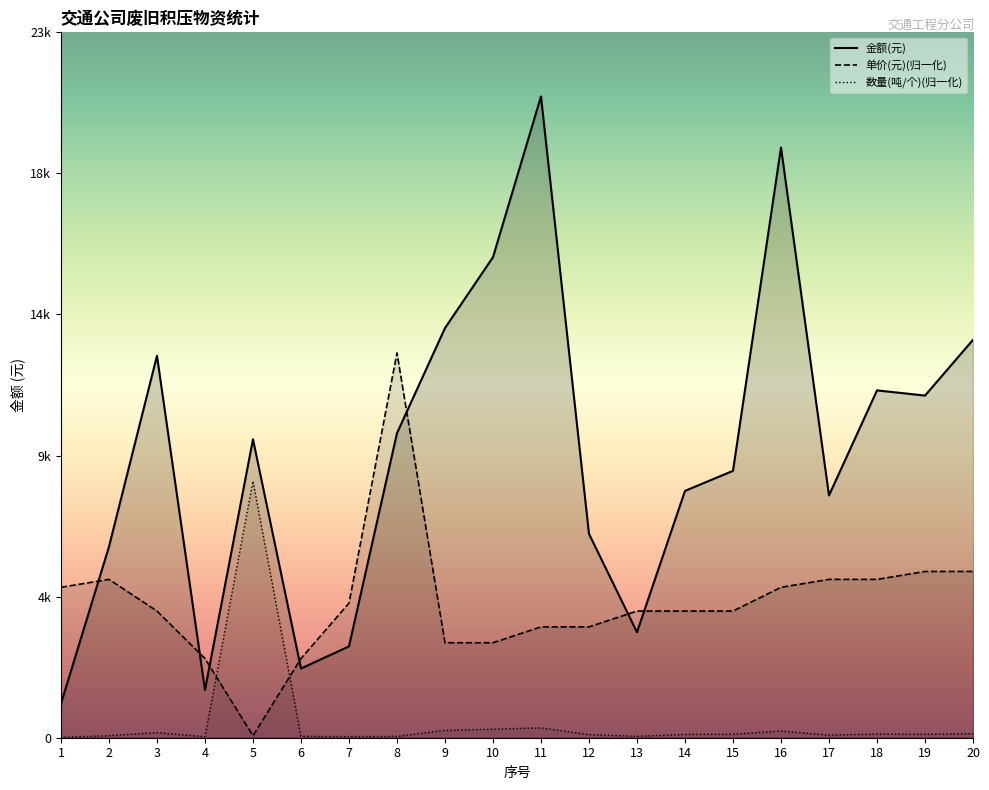

Reading right to left, list all the values displayed in this chart.

金额(元): 13335.0	11466.0	11640.0	8120.0	19779.0	8944.0	8272.0	3536.0	6832.0	21490.0	16104.0	13728.0	10206.0	3060.0	2320.0	10000.0	1600.0	12800.0	6400.0	1140.0
数量(吨/个): 136.5	117.3	125.1	87.2	223.7	120.1	111.1	47.5	104.9	329.9	287.3	245.8	45.1	38.7	49.9	8596.0	34.4	171.9	68.8	12.9
单价(元): 5571.5	5571.5	5306.2	5306.2	5040.9	4244.9	4244.9	4244.9	3714.3	3714.3	3183.7	3183.7	12894.0	4510.2	2653.1	66.3	2653.1	4244.9	5306.2	5040.9